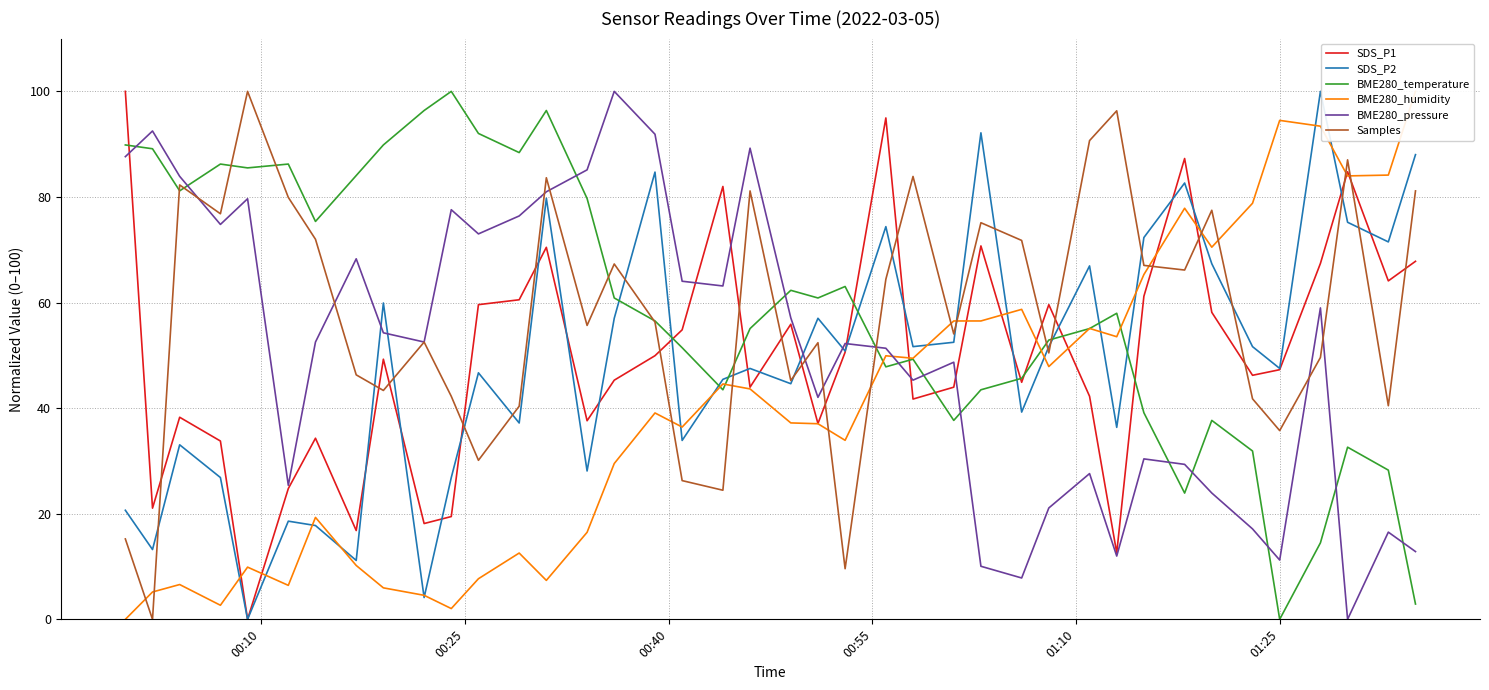

True or false: BME280_pressure and SDS_P2 cross at least once.

True